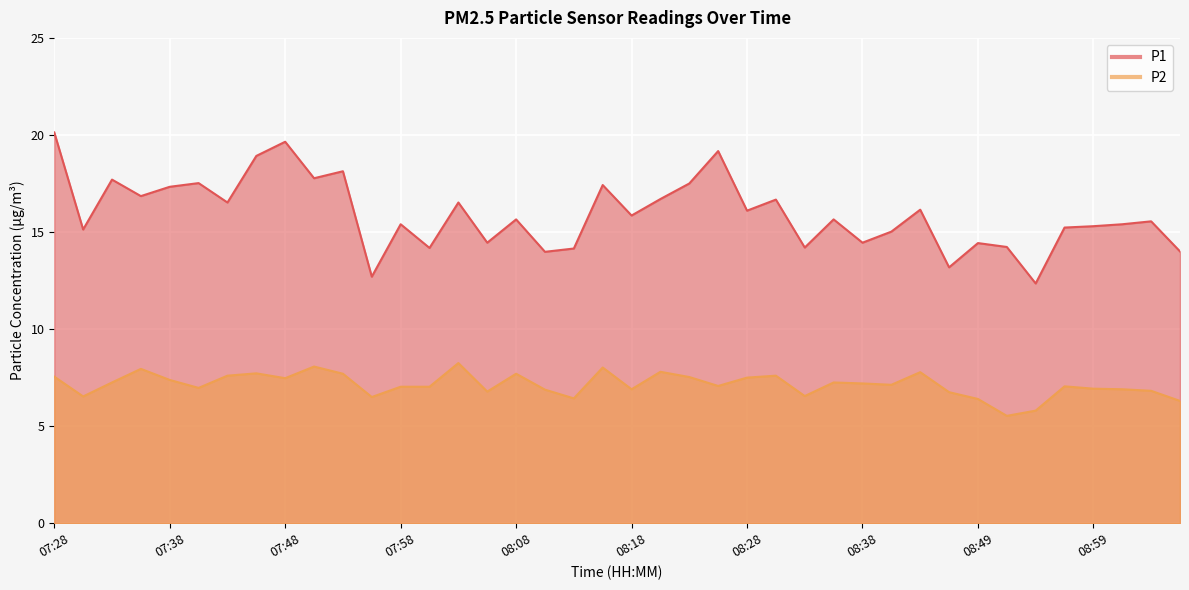

What is the difference between the second highest and second lowest values in the P2 series?

2.3